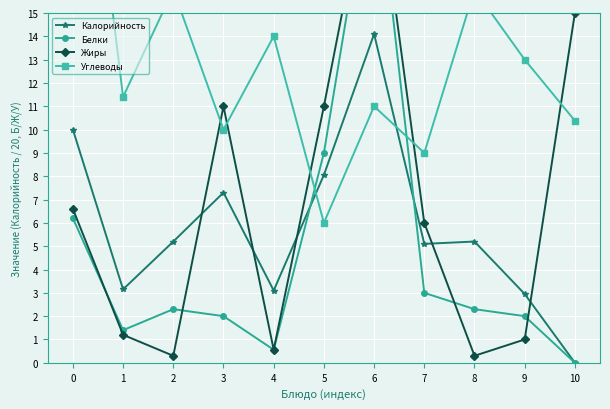

Reading right to left, transcribe all the data shown in this chart.

Калорийность: 10=0.0	9=3.0	8=5.2	7=5.1	6=14.1	5=8.1	4=3.1	3=7.3	2=5.2	1=3.1	0=10.0
Белки: 10=0.0	9=2.0	8=2.3	7=3.0	6=22.0	5=9.0	4=0.6	3=2.0	2=2.3	1=1.4	0=6.2
Жиры: 10=15.0	9=1.0	8=0.3	7=6.0	6=22.0	5=11.0	4=0.6	3=11.0	2=0.3	1=1.2	0=6.6
Углеводы: 10=10.4	9=13.0	8=16.0	7=9.0	6=11.0	5=6.0	4=14.0	3=10.0	2=16.0	1=11.4	0=29.0